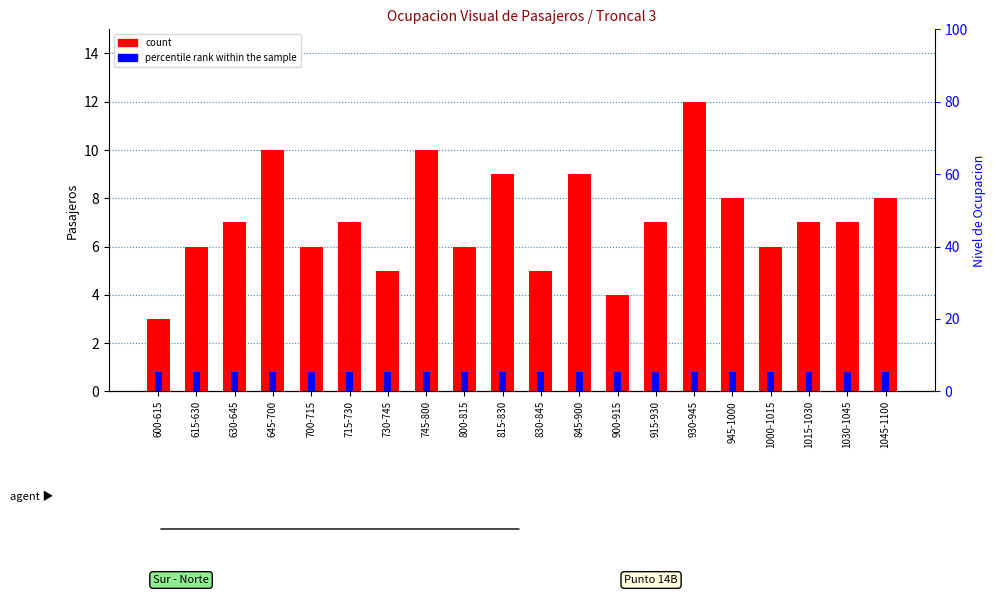

How many values in the count series are below 7?

8